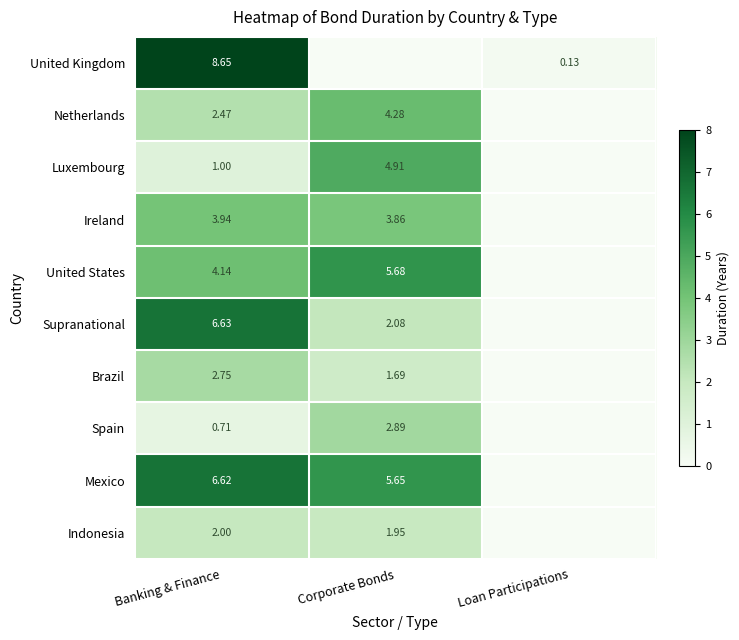

What is the spread (max minus min) of values at Banking & Finance?

7.9